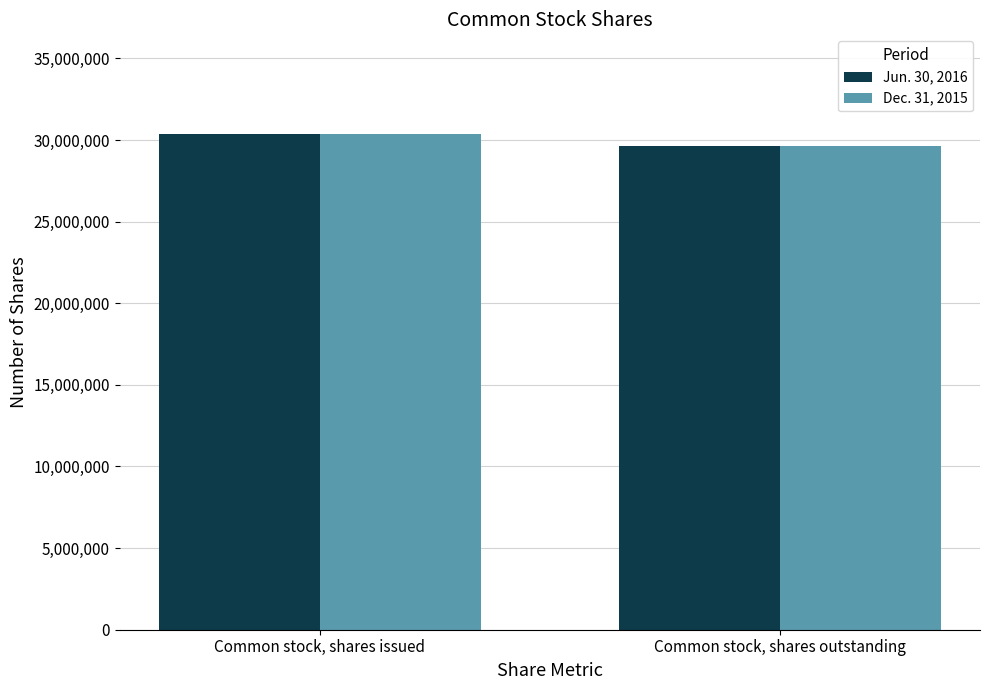

At which category is the sum across all series the highest?

Common stock, shares issued